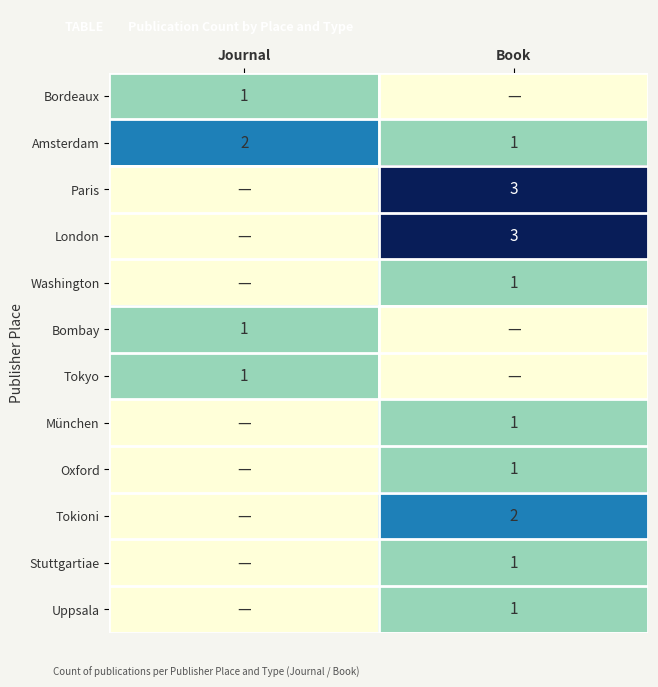

True or false: Bombay has a value of 2 at Journal.

False